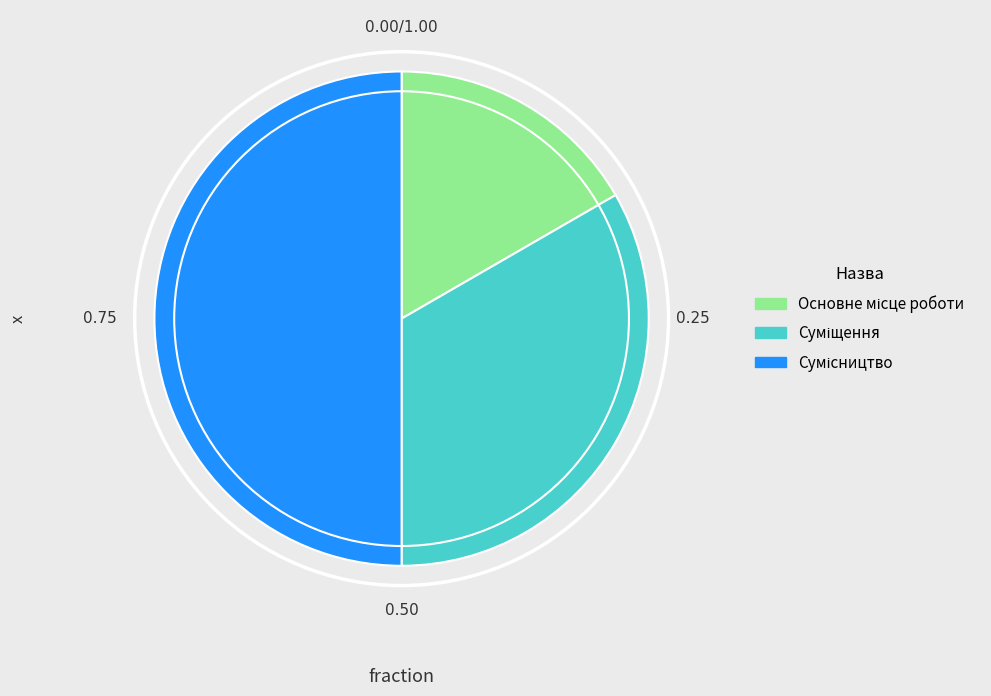

Count the number of slices in the pie.

3